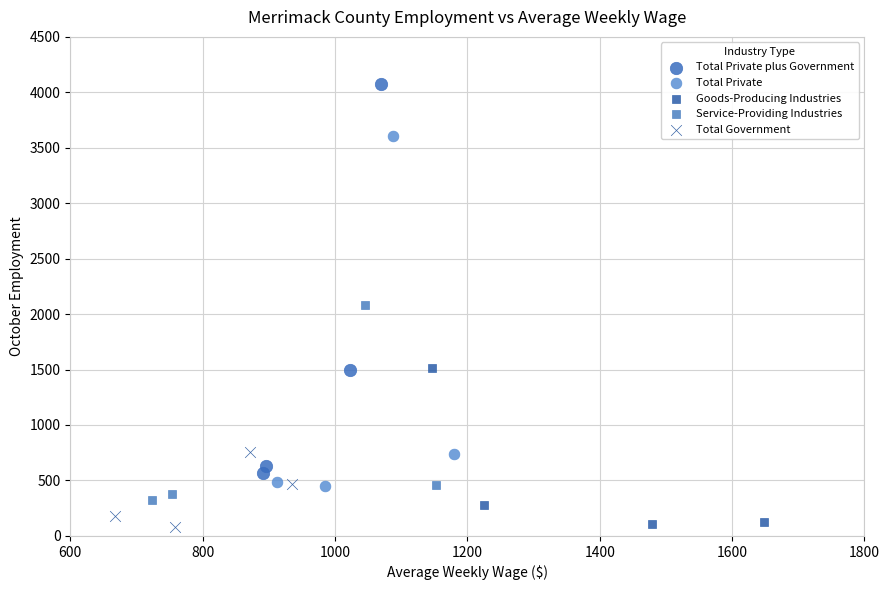

Which series has the widest spread of Y values?

Total Private plus Government